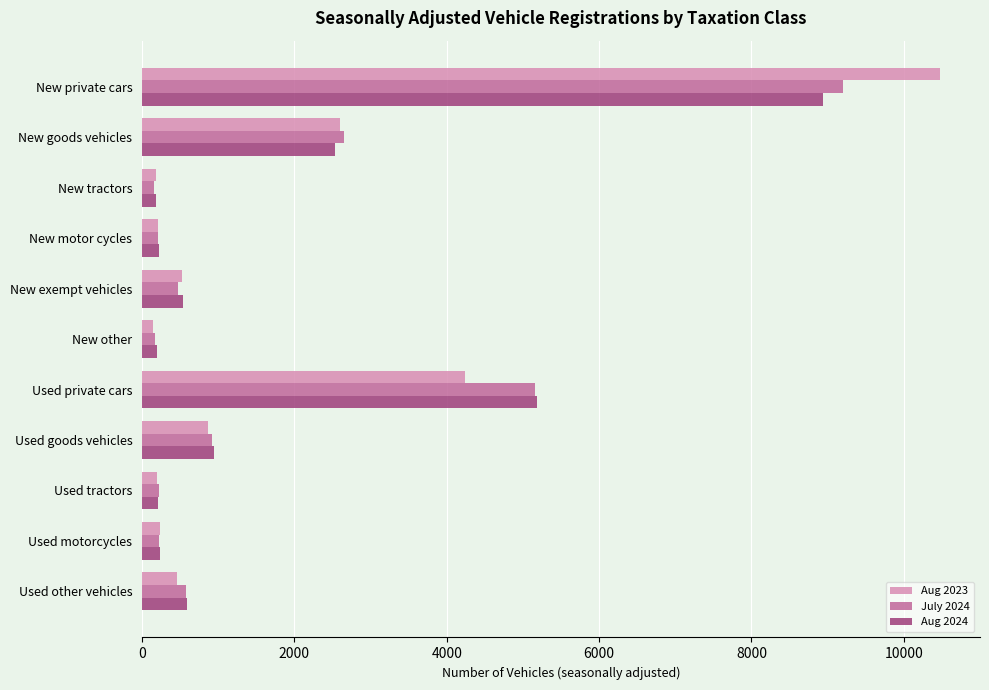

What is the average value of the Aug 2024 series?

1798